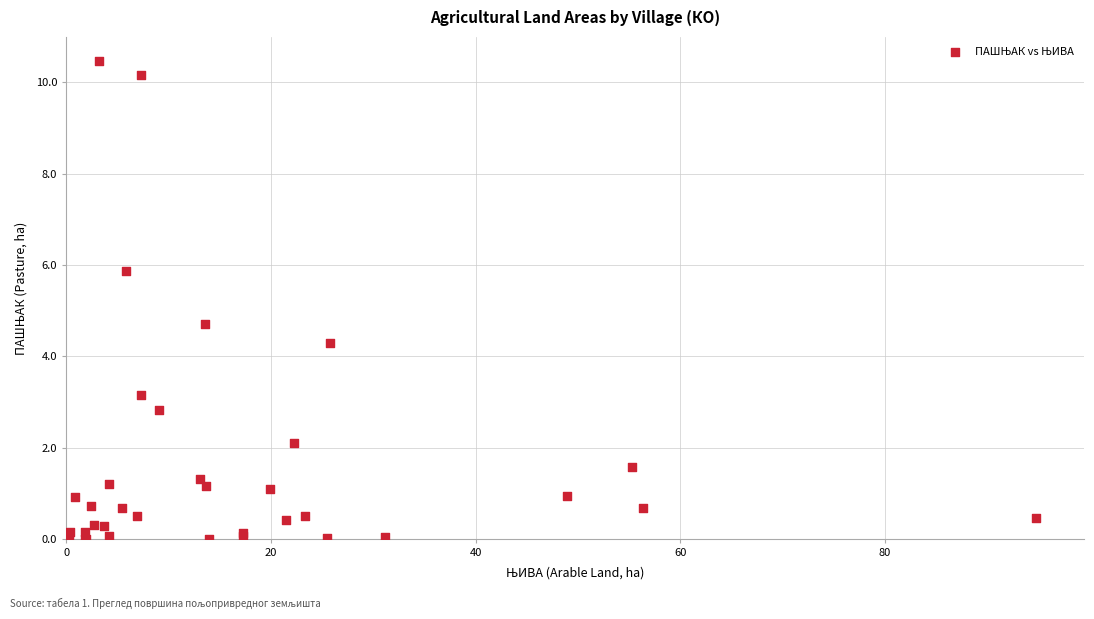

What Y value in the scatter plot is closest to 5?

4.7